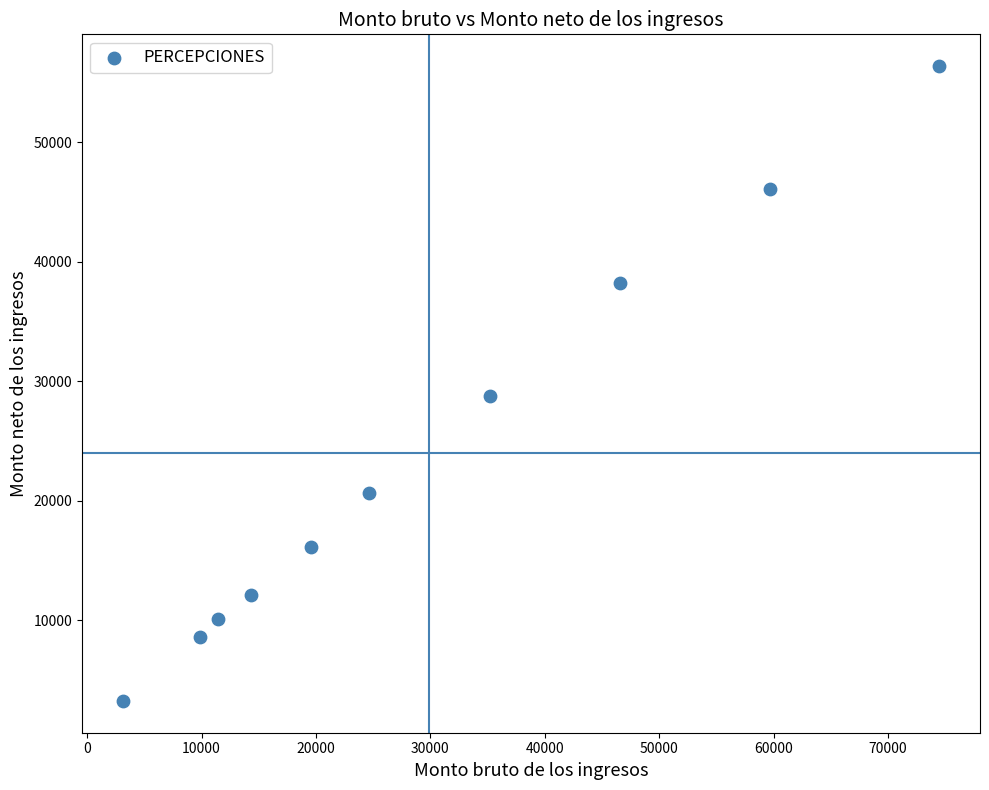

What Y value in the scatter plot is closest to 29800?

28759.1